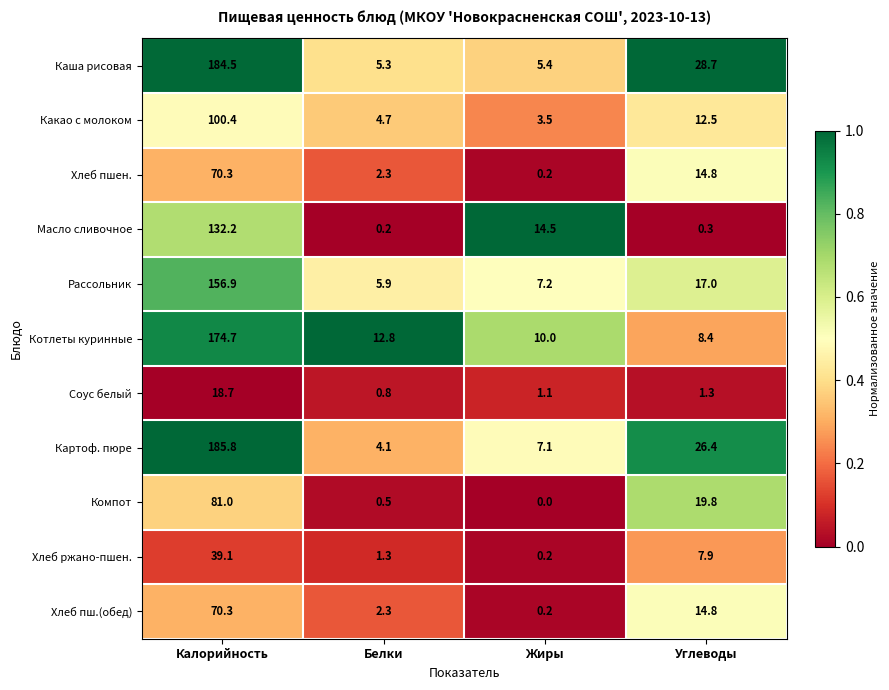

Which category has the lowest value across all series?

Жиры